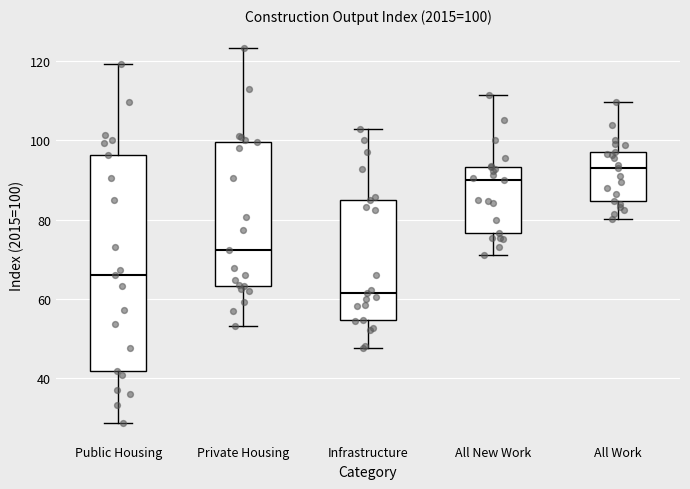

Comparing the boxes themselves (not the whiskers), which one is the tallest?

Public Housing